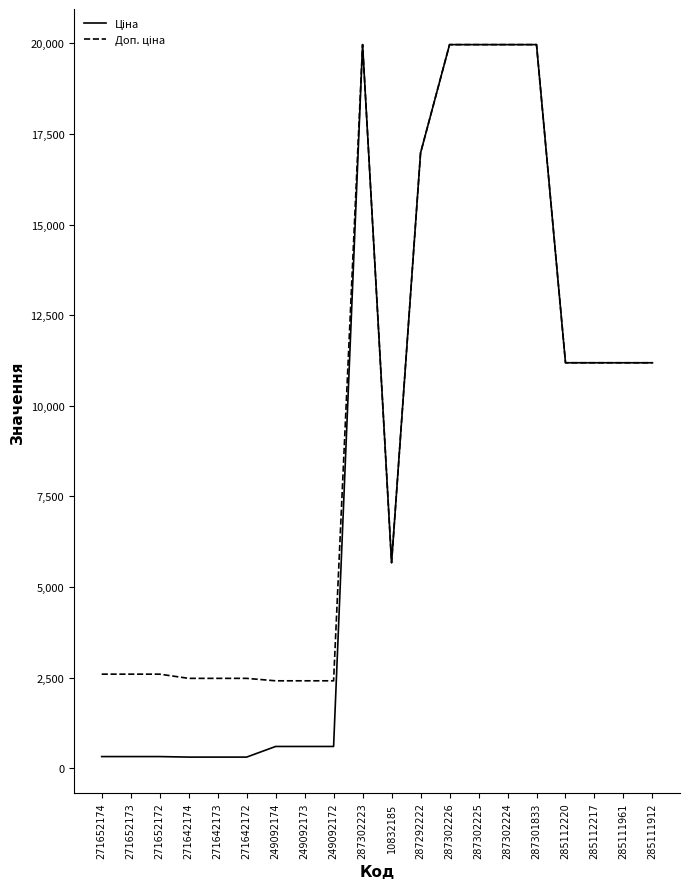

Is this an area chart (filled region under the line)?

No